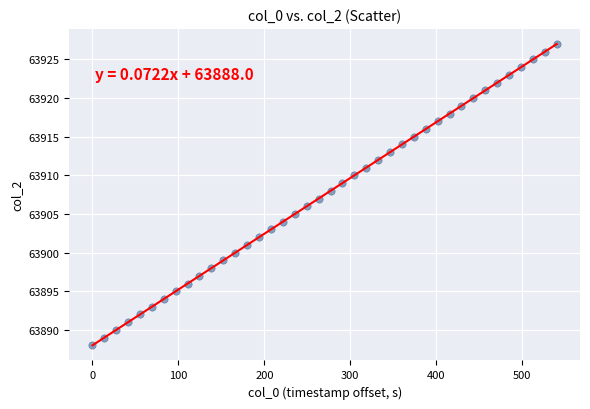

What is the range of Y values (max minus min)?

39